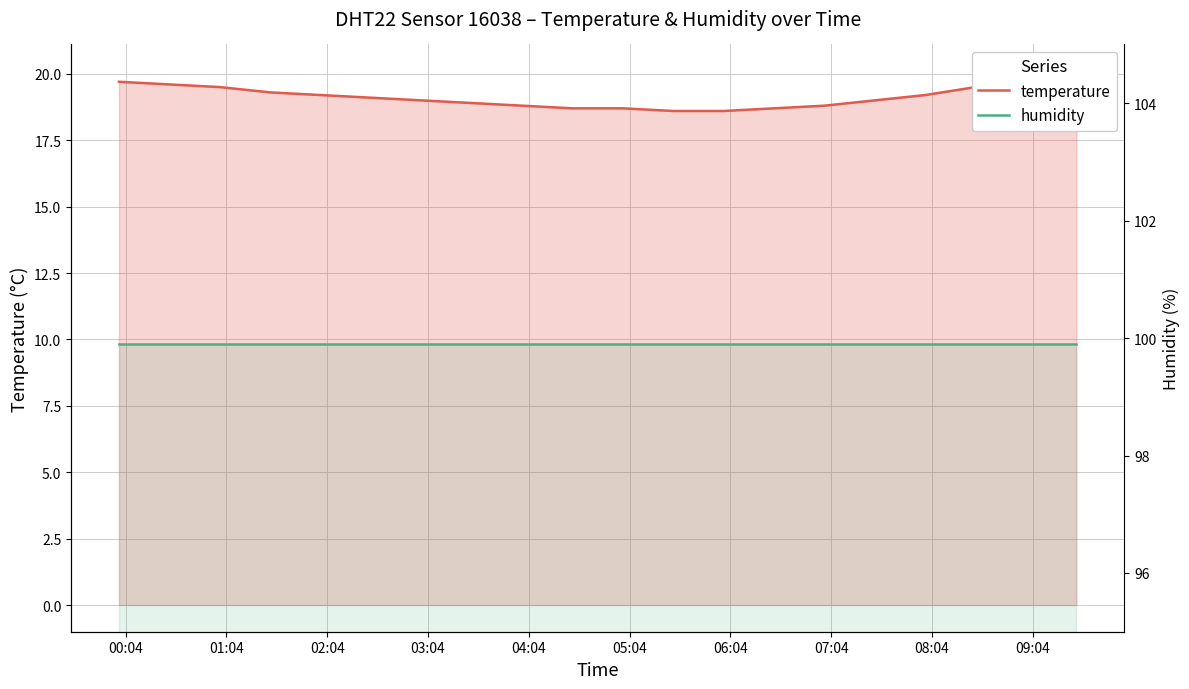

How many lines are shown in the chart?

2